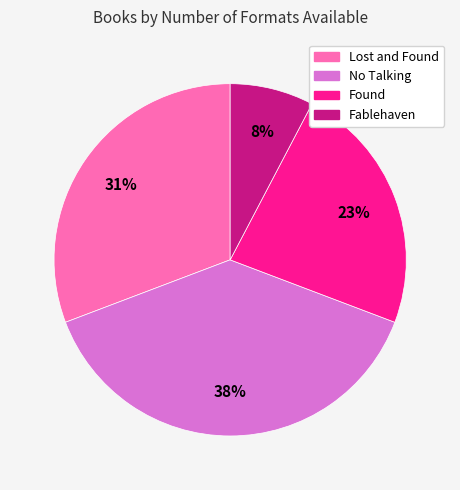

Do Lost and Found and Fablehaven together represent more than half of the pie?

No